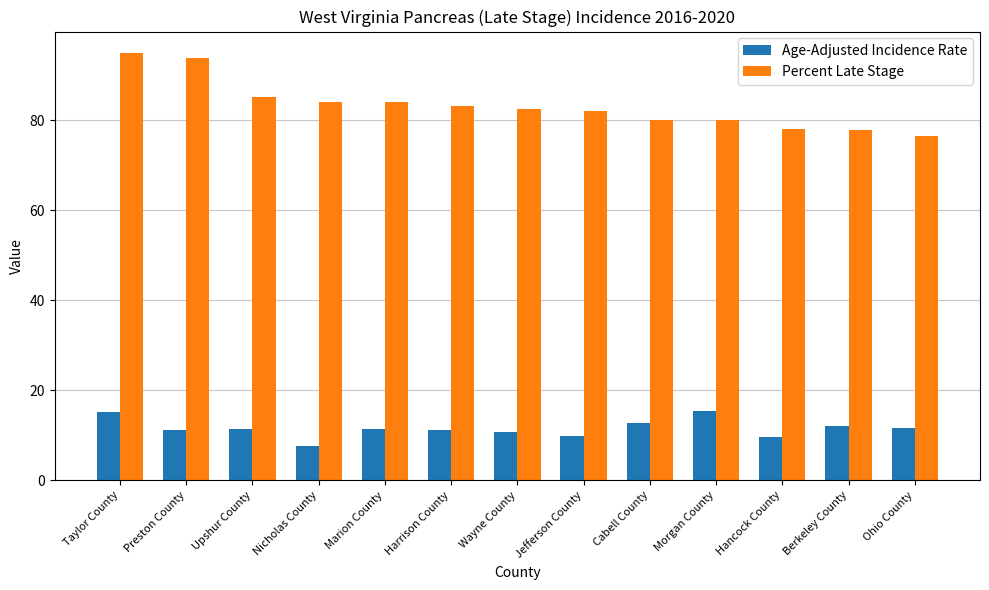

What is the sum of the Age-Adjusted Incidence Rate values at Marion County and Taylor County?

26.7